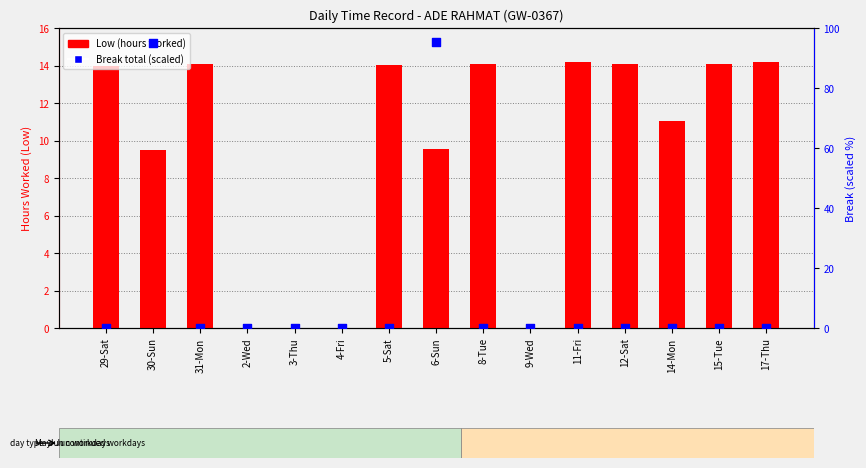

Which series reaches the maximum Y coordinate?

Break total (scaled)